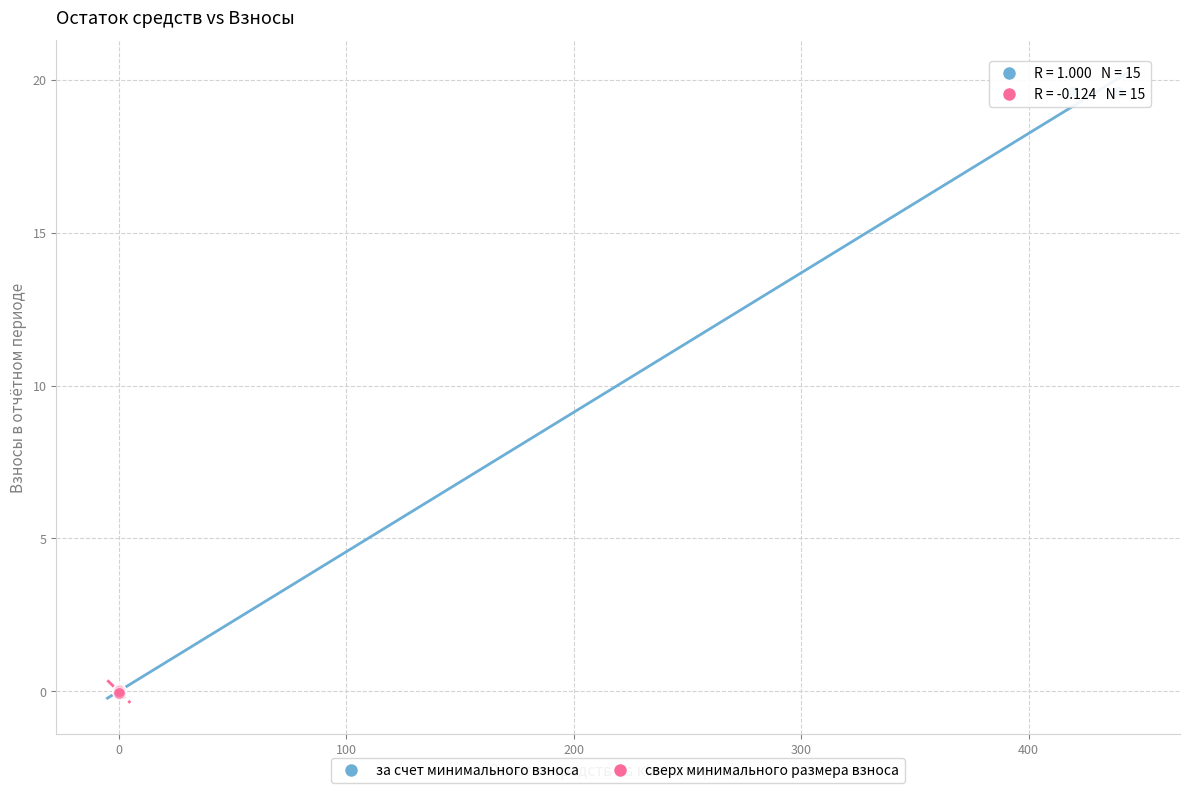

Which series reaches the maximum Y coordinate?

за счет минимального взноса